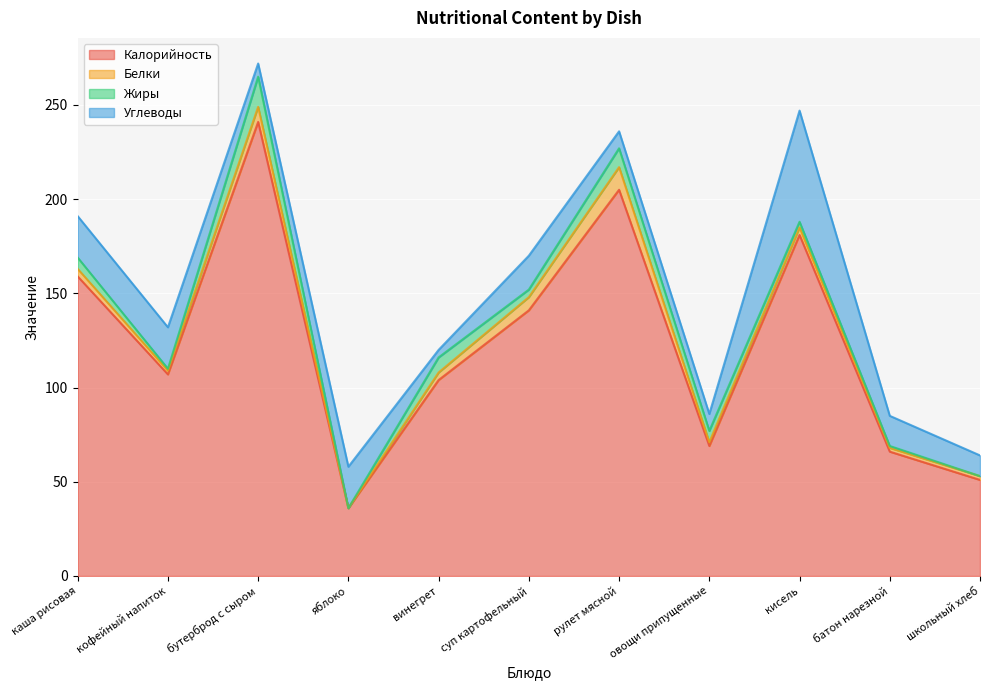

What are all the series names shown in the legend?

Калорийность, Белки, Жиры, Углеводы